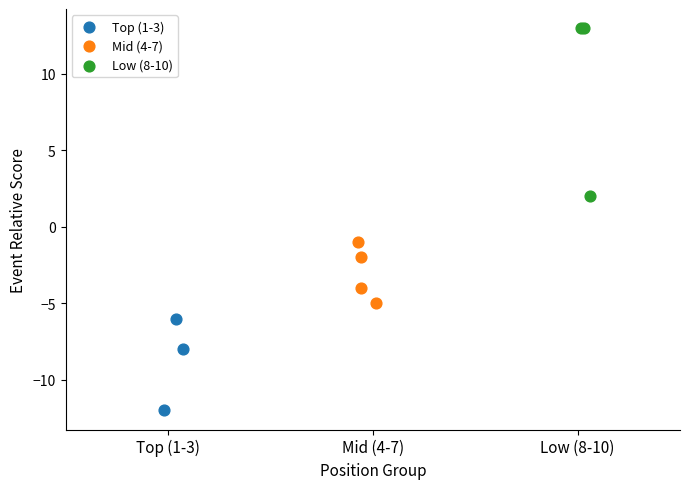

Which series has the largest Y range (max minus min)?

Low (8-10)